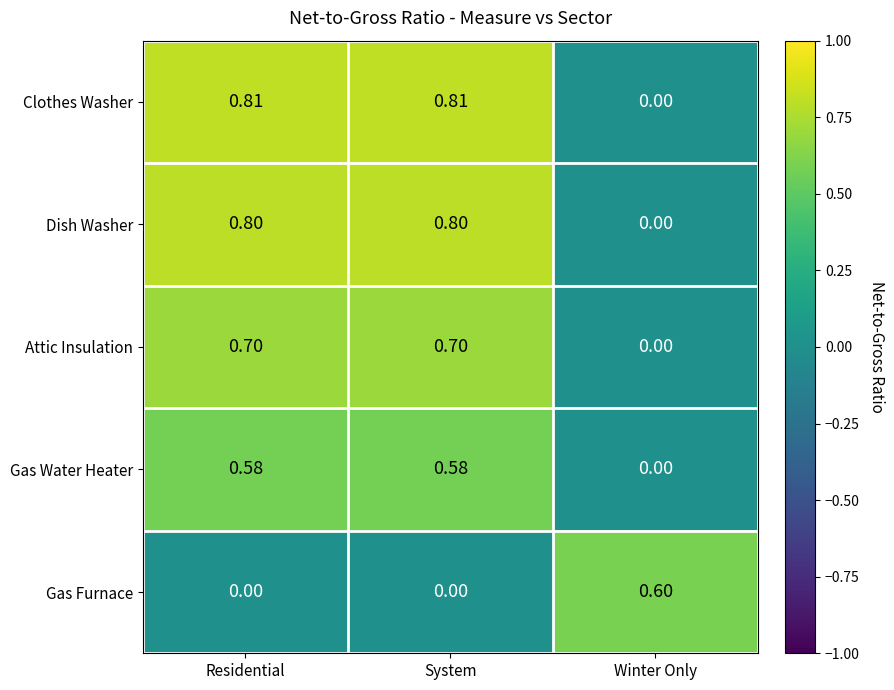

Where is Attic Insulation nearest to the value 0?

Winter Only